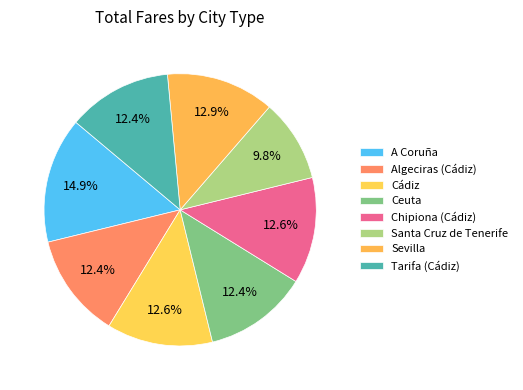

What is the largest slice in the pie chart?

A Coruña